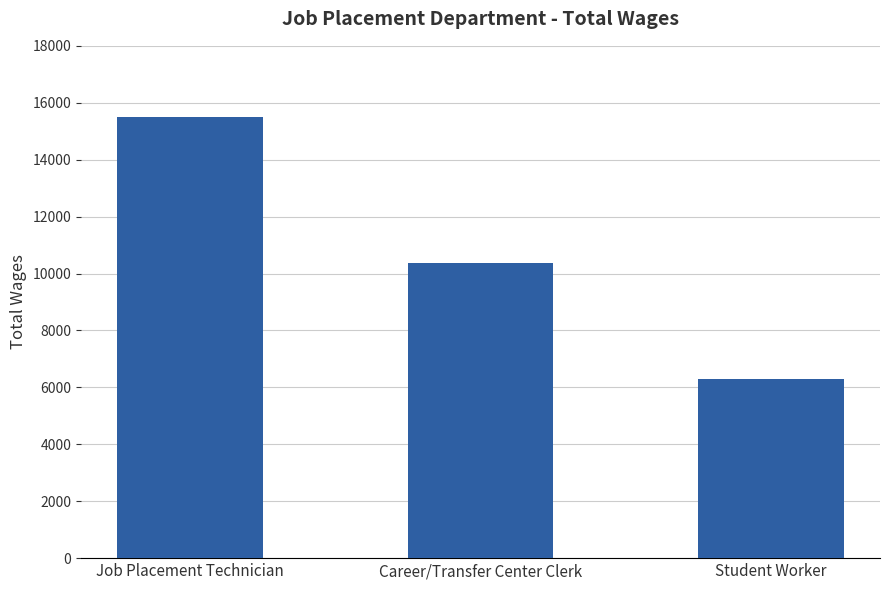

Rank the categories by value from lowest to highest.

Student Worker, Career/Transfer Center Clerk, Job Placement Technician